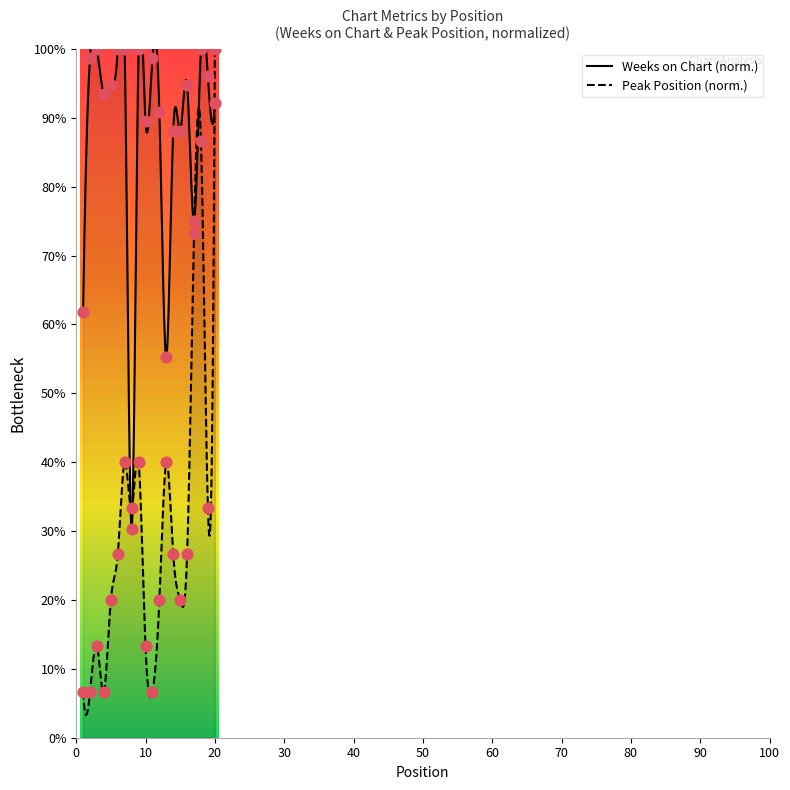

At which category is the sum across all series the highest?

20